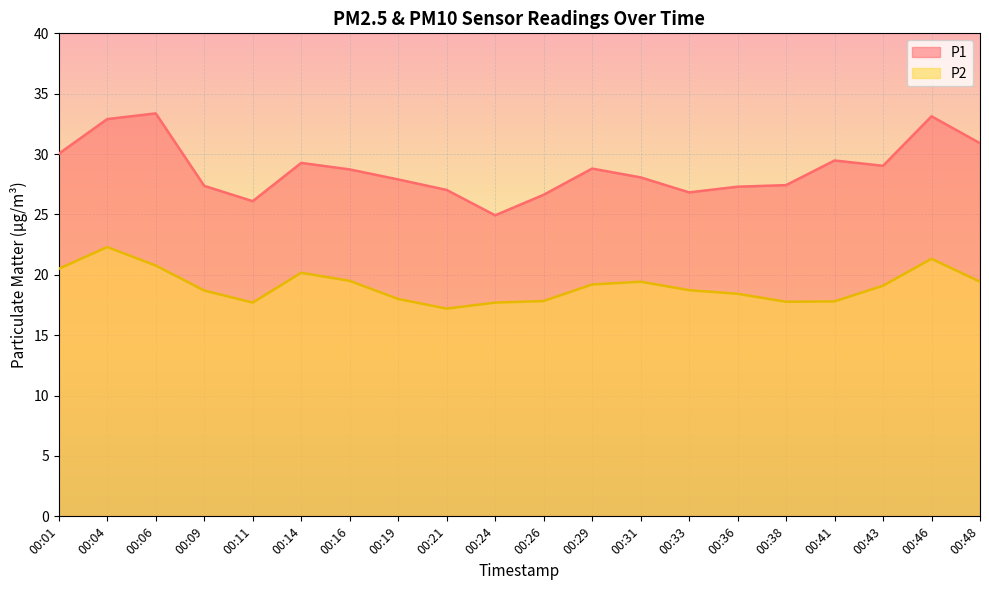

Where is P1 nearest to the value 29?

00:43